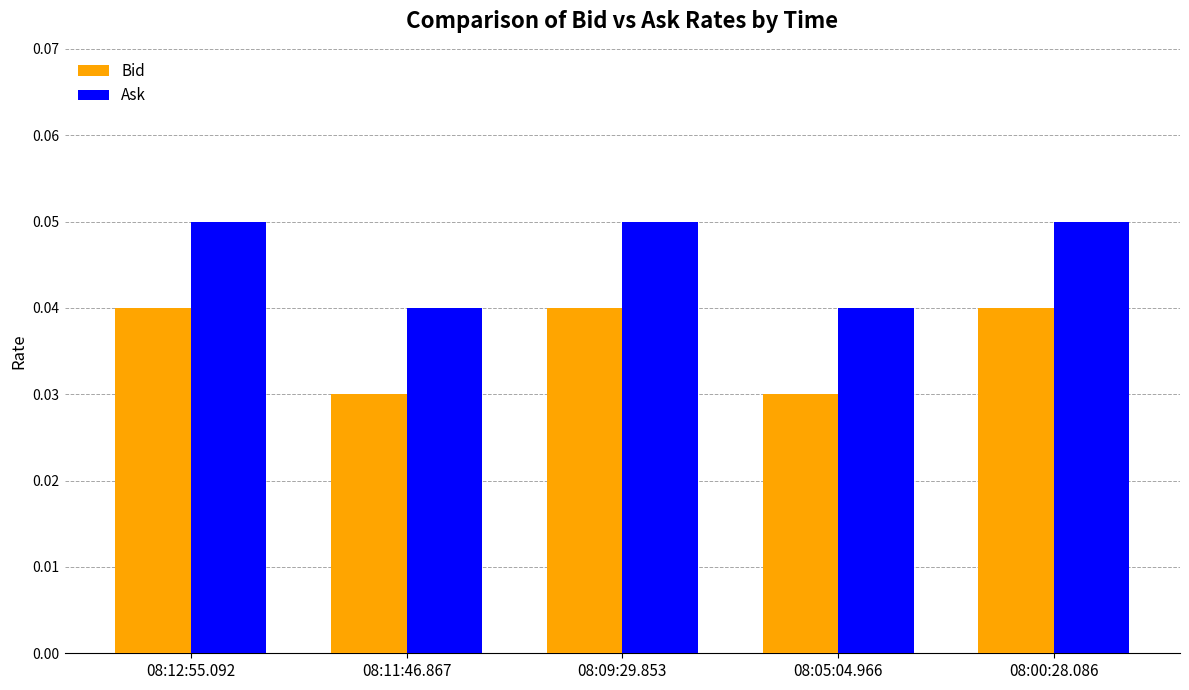

How many groups of bars are there?

5